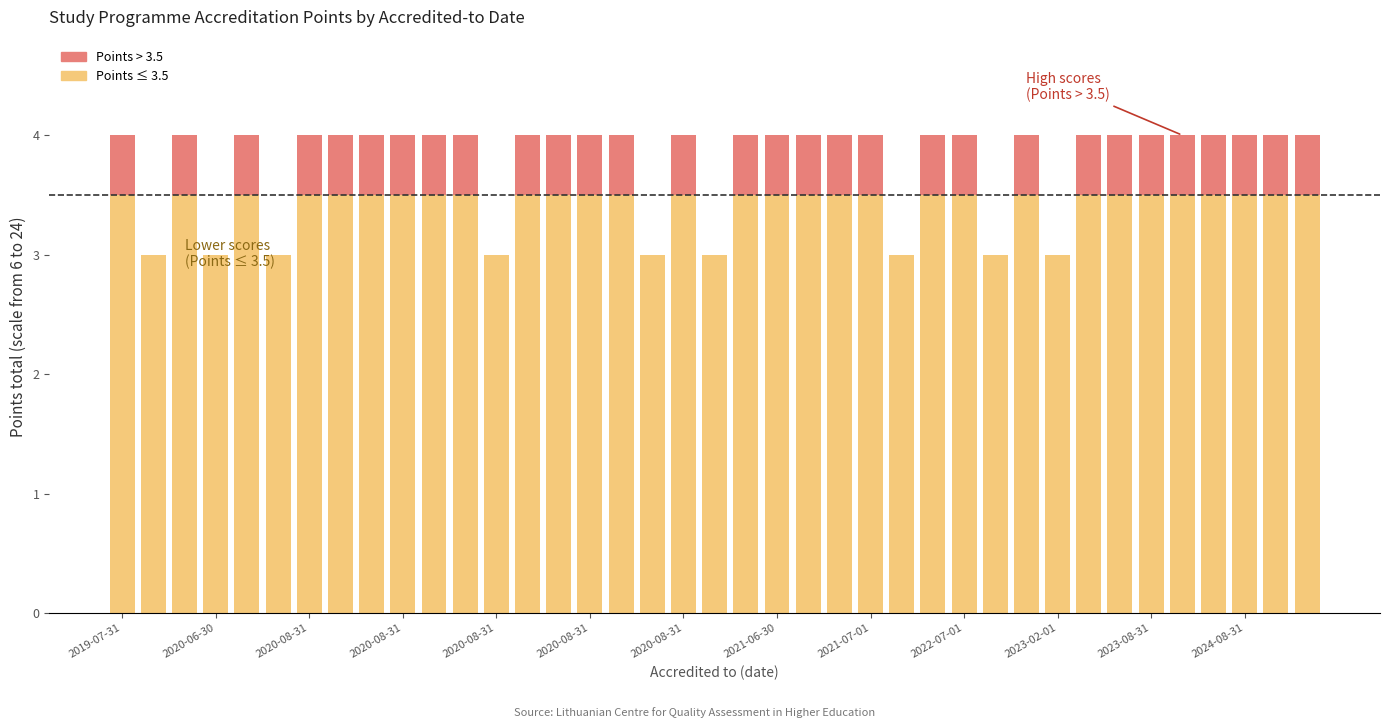

At which label does Points > 3.5 reach its minimum?

2020-06-30